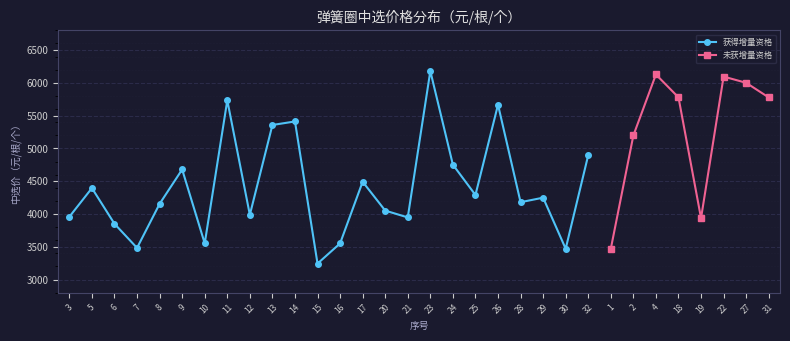

The value at 31 is 9650. True or false?

False